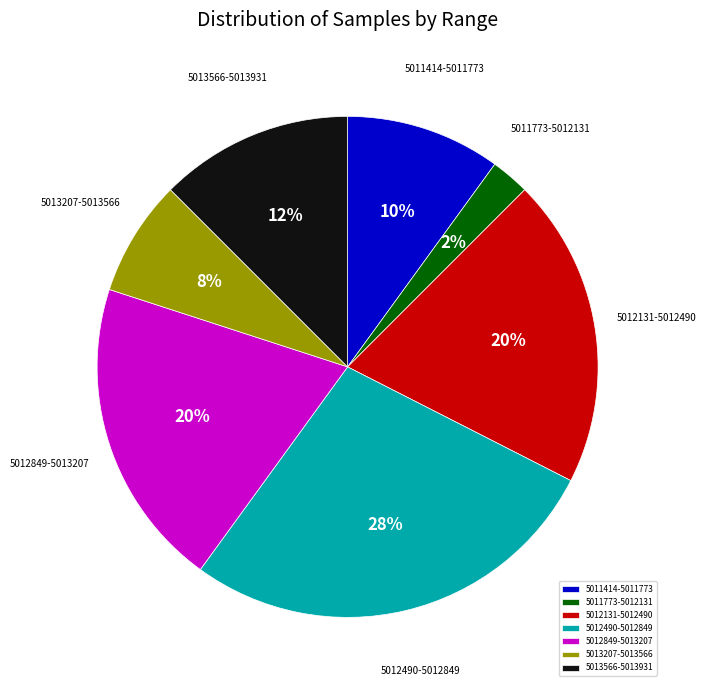

True or false: 5012849-5013207 accounts for 20% of the total.

True